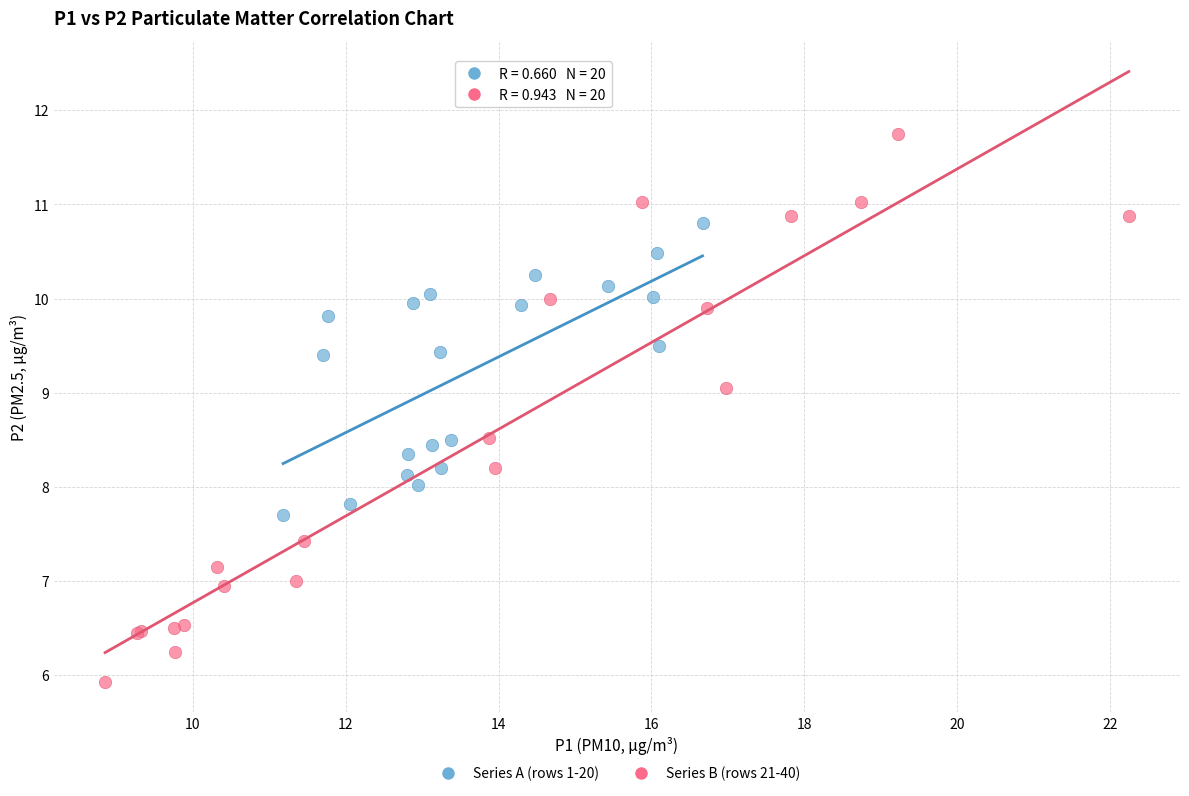

Which series has the widest spread of Y values?

Series B (rows 21-40)